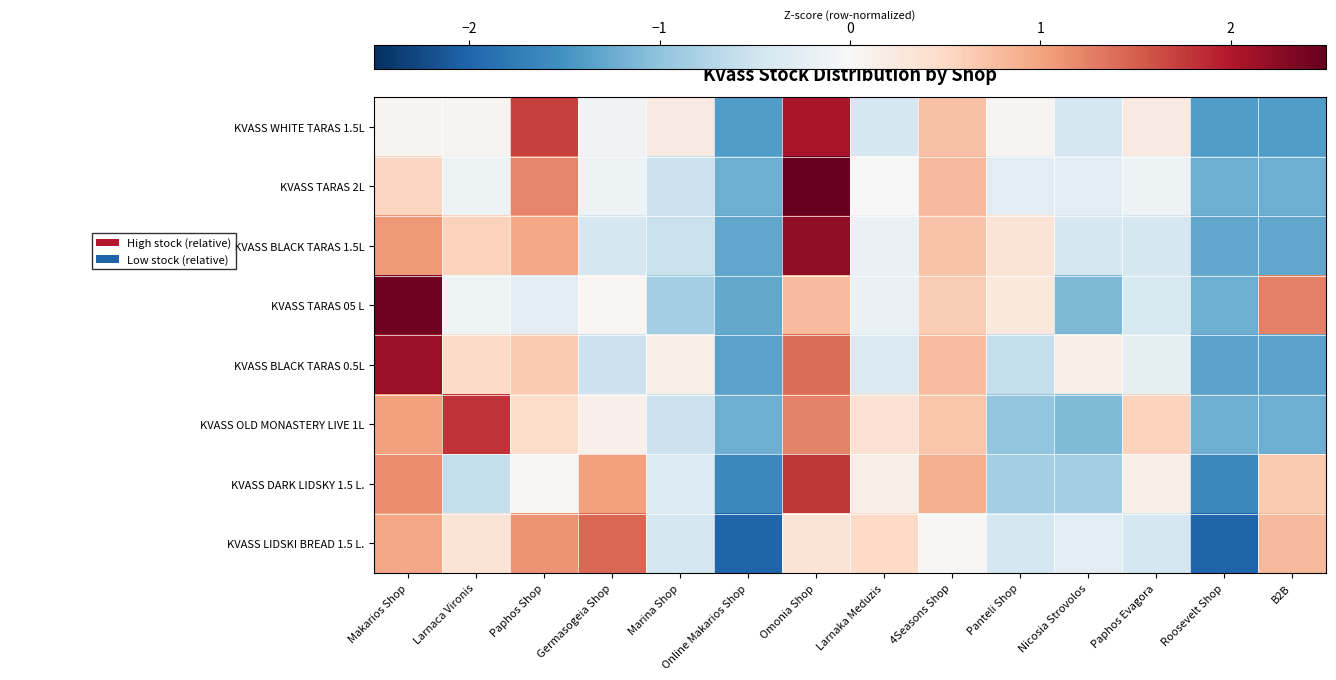

Reading left to right, transcribe all the data shown in this chart.

KVASS WHITE TARAS 1.5L: Makarios Shop=0.1	Larnaca Vironis=0.1	Paphos Shop=1.7	Germasogeia Shop=-0.1	Marina Shop=0.2	Online Makarios Shop=-1.4	Omonia Shop=2.0	Larnaka Meduzis=-0.4	4Seasons Shop=0.7	Panteli Shop=0.1	Nicosia Strovolos=-0.4	Paphos Evagora=0.2	Roosevelt Shop=-1.4	B2B=-1.4
KVASS TARAS 2L: Makarios Shop=0.5	Larnaca Vironis=-0.1	Paphos Shop=1.2	Germasogeia Shop=-0.1	Marina Shop=-0.5	Online Makarios Shop=-1.2	Omonia Shop=2.6	Larnaka Meduzis=0.0	4Seasons Shop=0.8	Panteli Shop=-0.3	Nicosia Strovolos=-0.3	Paphos Evagora=-0.1	Roosevelt Shop=-1.2	B2B=-1.2
KVASS BLACK TARAS 1.5L: Makarios Shop=1.1	Larnaca Vironis=0.6	Paphos Shop=1.0	Germasogeia Shop=-0.4	Marina Shop=-0.5	Online Makarios Shop=-1.3	Omonia Shop=2.2	Larnaka Meduzis=-0.2	4Seasons Shop=0.7	Panteli Shop=0.3	Nicosia Strovolos=-0.4	Paphos Evagora=-0.4	Roosevelt Shop=-1.3	B2B=-1.3
KVASS TARAS 05 L: Makarios Shop=2.4	Larnaca Vironis=-0.1	Paphos Shop=-0.3	Germasogeia Shop=0.0	Marina Shop=-0.9	Online Makarios Shop=-1.3	Omonia Shop=0.8	Larnaka Meduzis=-0.2	4Seasons Shop=0.6	Panteli Shop=0.3	Nicosia Strovolos=-1.1	Paphos Evagora=-0.4	Roosevelt Shop=-1.2	B2B=1.3
KVASS BLACK TARAS 0.5L: Makarios Shop=2.1	Larnaca Vironis=0.5	Paphos Shop=0.7	Germasogeia Shop=-0.5	Marina Shop=0.1	Online Makarios Shop=-1.3	Omonia Shop=1.4	Larnaka Meduzis=-0.4	4Seasons Shop=0.8	Panteli Shop=-0.6	Nicosia Strovolos=0.1	Paphos Evagora=-0.3	Roosevelt Shop=-1.3	B2B=-1.3
KVASS OLD MONASTERY LIVE 1L: Makarios Shop=1.0	Larnaca Vironis=1.8	Paphos Shop=0.5	Germasogeia Shop=0.1	Marina Shop=-0.5	Online Makarios Shop=-1.2	Omonia Shop=1.2	Larnaka Meduzis=0.4	4Seasons Shop=0.7	Panteli Shop=-1.0	Nicosia Strovolos=-1.1	Paphos Evagora=0.6	Roosevelt Shop=-1.2	B2B=-1.2
KVASS DARK LIDSKY 1.5 L.: Makarios Shop=1.2	Larnaca Vironis=-0.6	Paphos Shop=0.0	Germasogeia Shop=1.0	Marina Shop=-0.4	Online Makarios Shop=-1.6	Omonia Shop=1.8	Larnaka Meduzis=0.2	4Seasons Shop=0.9	Panteli Shop=-0.9	Nicosia Strovolos=-0.9	Paphos Evagora=0.2	Roosevelt Shop=-1.6	B2B=0.7
KVASS LIDSKI BREAD 1.5 L.: Makarios Shop=1.0	Larnaca Vironis=0.3	Paphos Shop=1.1	Germasogeia Shop=1.4	Marina Shop=-0.4	Online Makarios Shop=-2.0	Omonia Shop=0.3	Larnaka Meduzis=0.5	4Seasons Shop=0.0	Panteli Shop=-0.4	Nicosia Strovolos=-0.3	Paphos Evagora=-0.4	Roosevelt Shop=-2.0	B2B=0.8